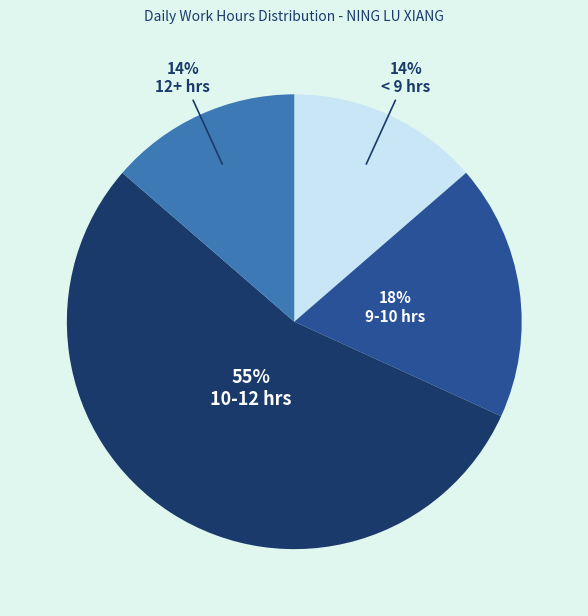

To the nearest percent, what is the average slice percentage?

25%